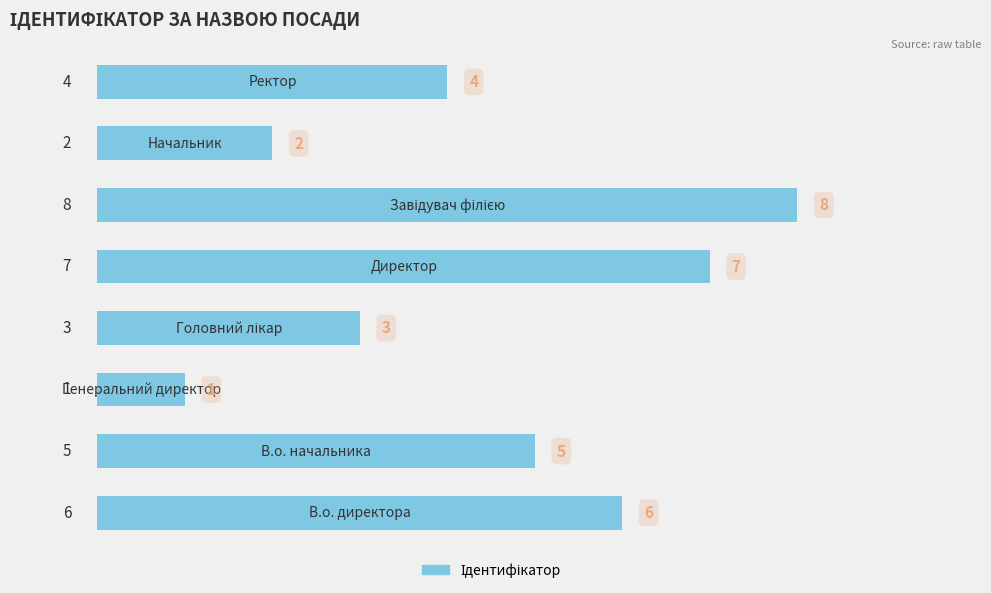

What is the greatest value displayed?

8